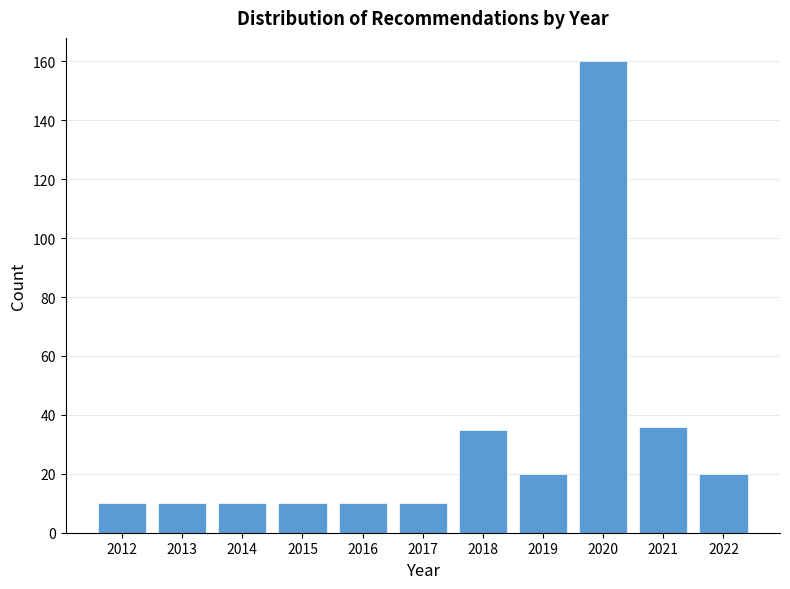

Reading right to left, transcribe all the data shown in this chart.

20	36	160	20	35	10	10	10	10	10	10